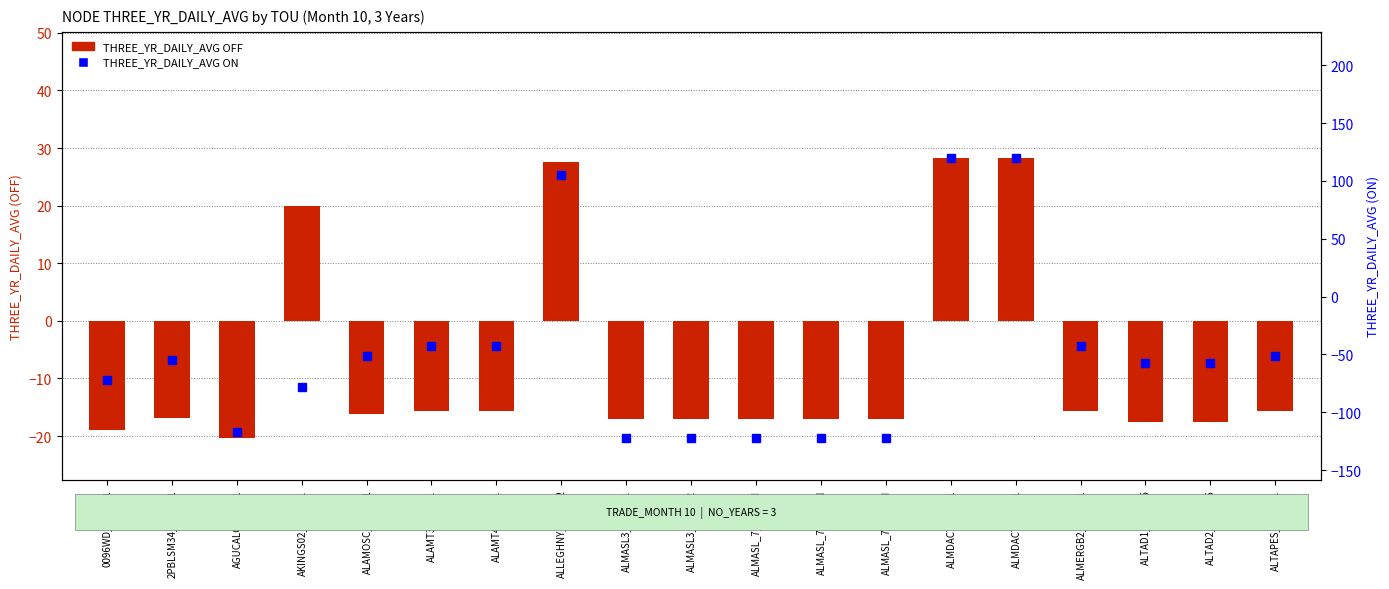

What is the difference between the THREE_YR_DAILY_AVG ON values at ALMERGB2_7_N001 and ALAMOSC_7_N001?

8.0